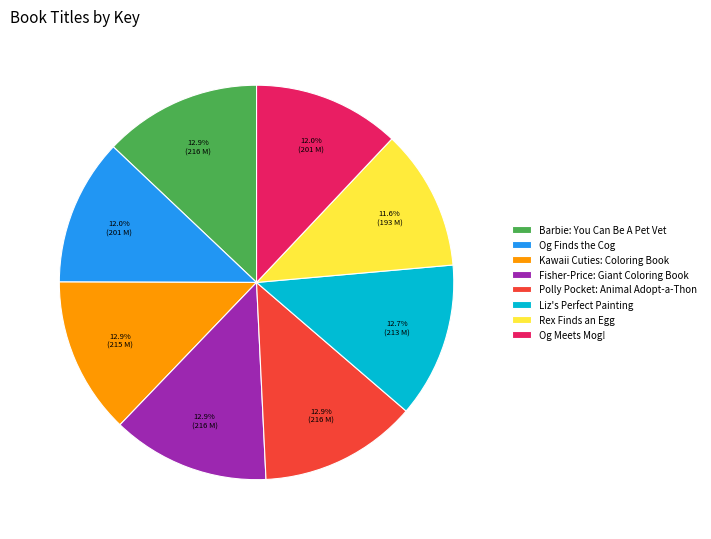

Is the sum of Fisher-Price: Giant Coloring Book and Og Finds the Cog greater than half?

No